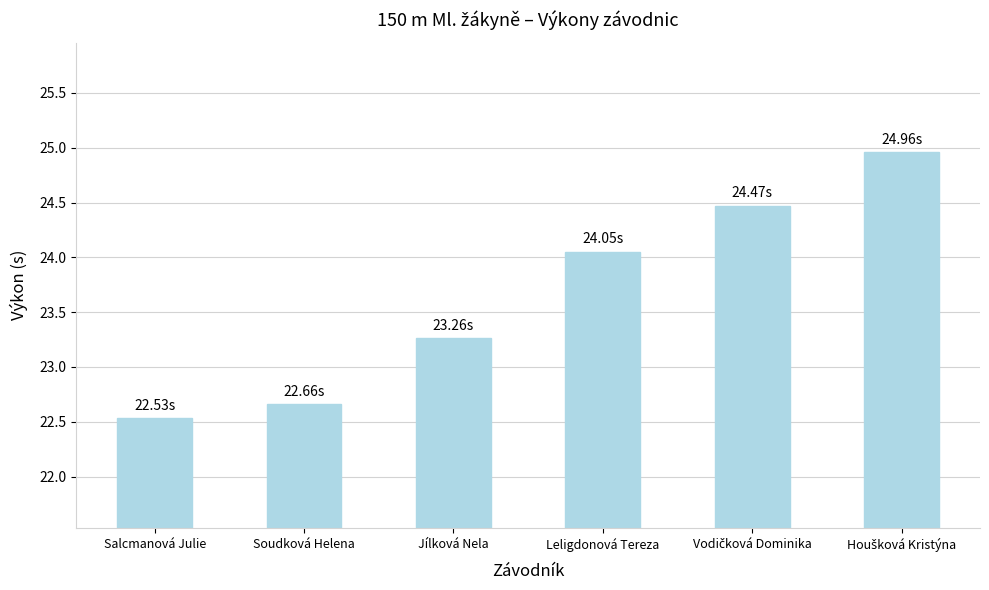

Where does the data first go above 24?

Leligdonová Tereza